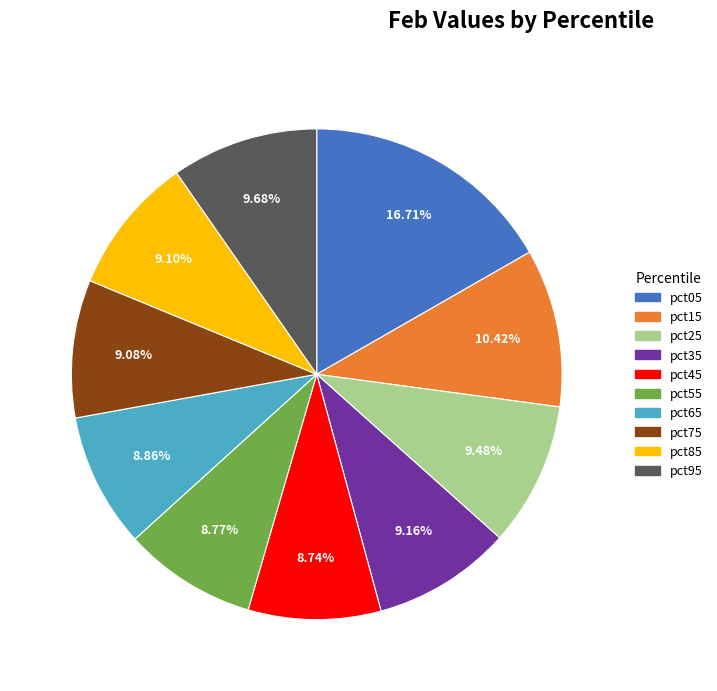

Is the sum of pct45 and pct75 greater than half?

No